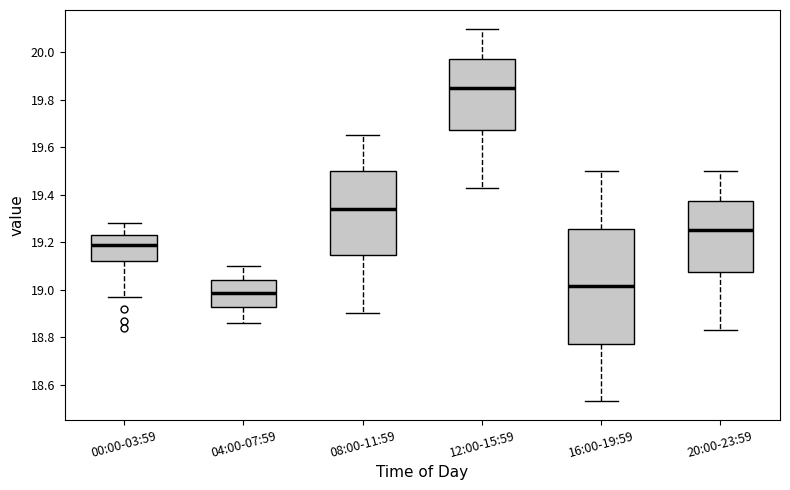

Reading left to right, transcribe this box plot: for each box, give where its median line is, the range the box spans, and where its two whiskers end, as read against the y-axis. The values are not printed on the chart, so give them approximately, as read against the axis.

00:00-03:59: median 19.20, box 19.12 to 19.24, whiskers 18.98 to 19.28
04:00-07:59: median 18.98, box 18.92 to 19.04, whiskers 18.86 to 19.10
08:00-11:59: median 19.34, box 19.14 to 19.50, whiskers 18.90 to 19.66
12:00-15:59: median 19.86, box 19.68 to 19.98, whiskers 19.44 to 20.10
16:00-19:59: median 19.02, box 18.78 to 19.26, whiskers 18.54 to 19.50
20:00-23:59: median 19.26, box 19.08 to 19.38, whiskers 18.84 to 19.50